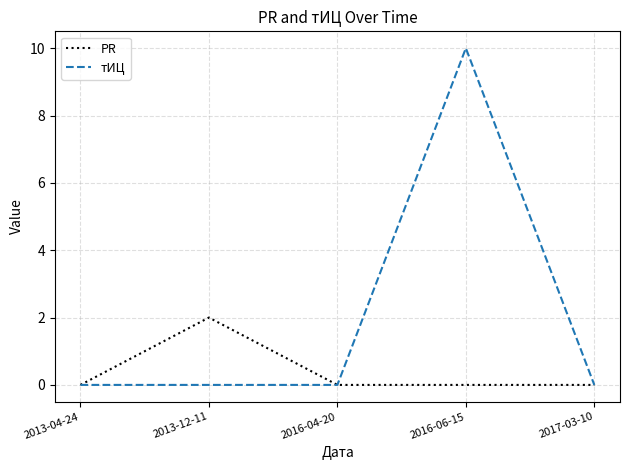

What position from the left is 2013-12-11?

2